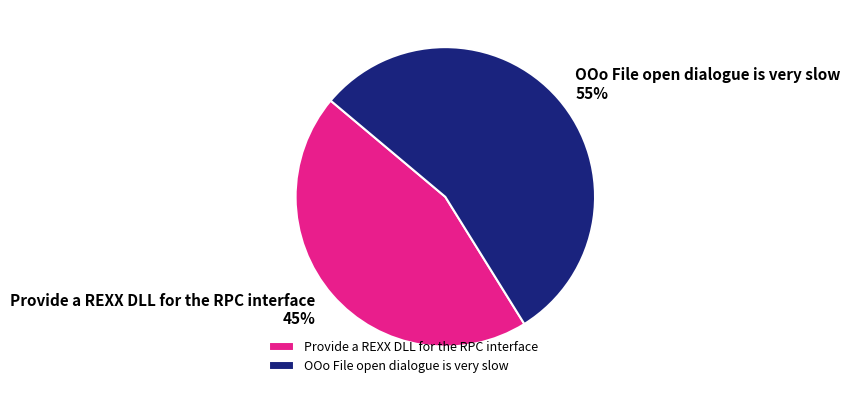

How many slices are in this pie chart?

2